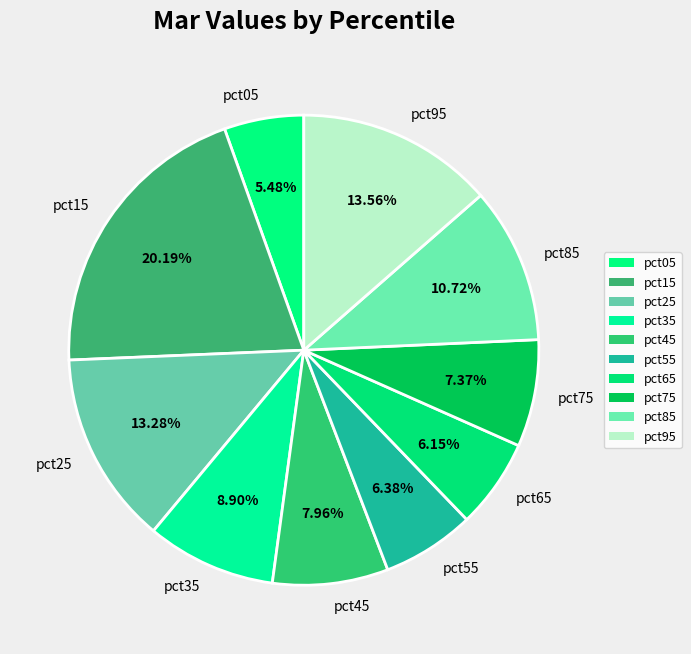

To the nearest percent, what is the combined percentage of pct65 and pct25?

19%